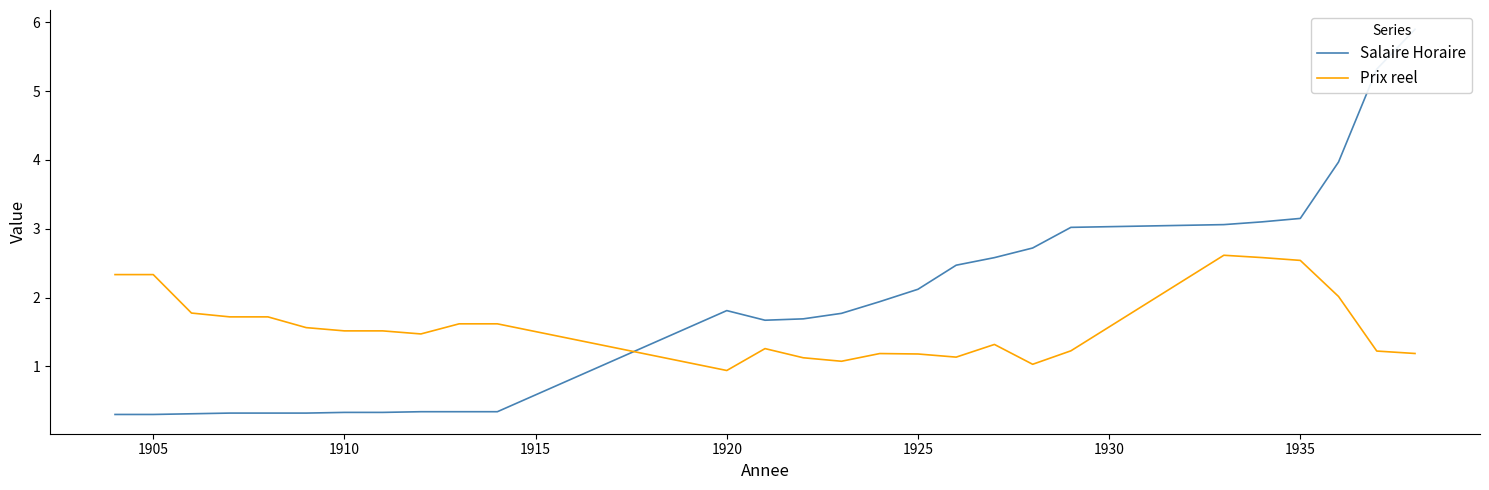

What is the average value of the Prix reel series?

1.6